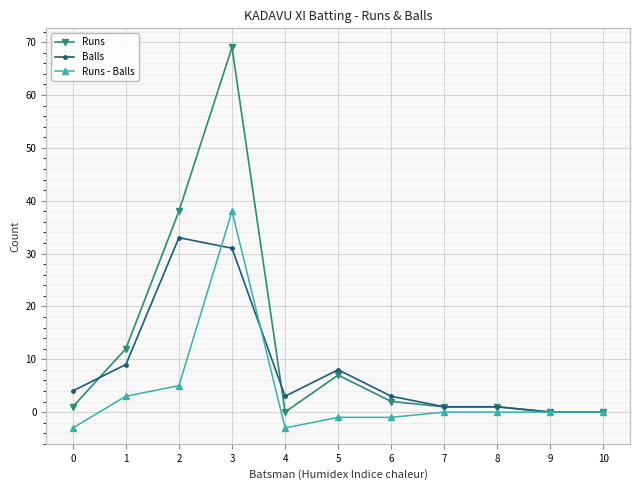

Rank the series by their average value, from lowest to highest.

Runs - Balls, Balls, Runs